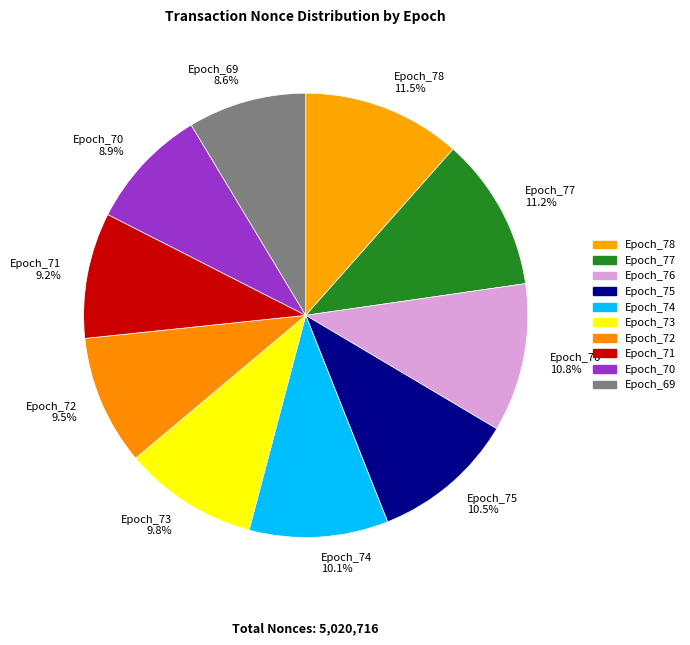

Count the number of slices in the pie.

10